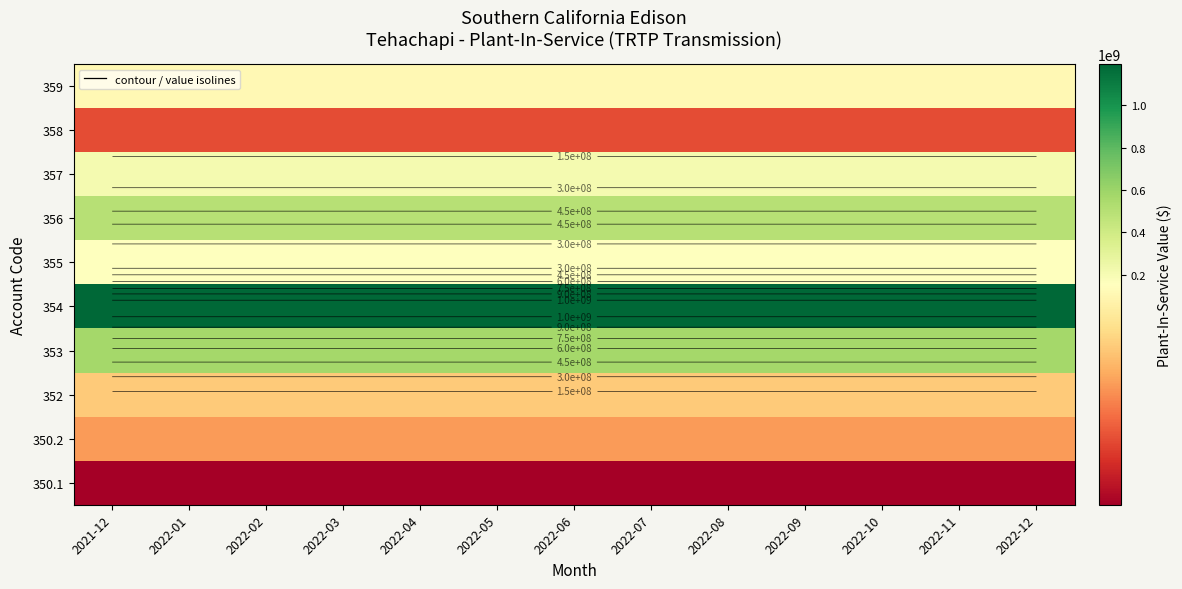

What is the spread (max minus min) of values at 2022-11?

1176913264.3